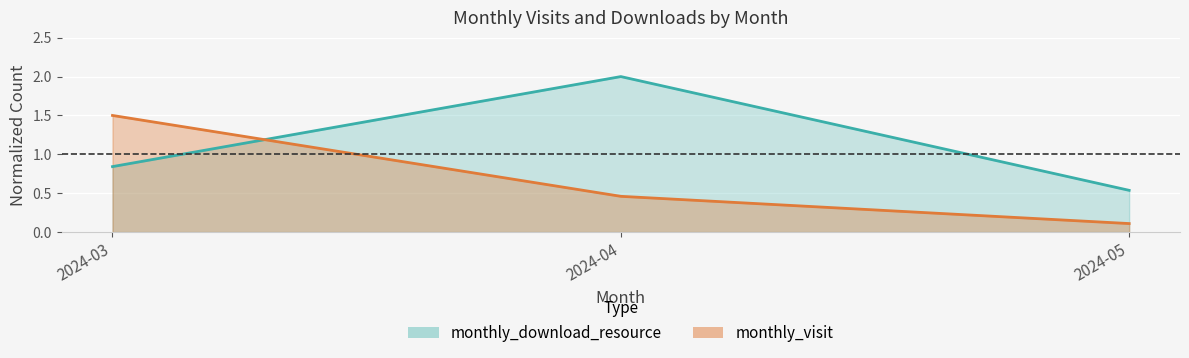

What is the value of the monthly_visit point at the 3rd from the left?

0.1